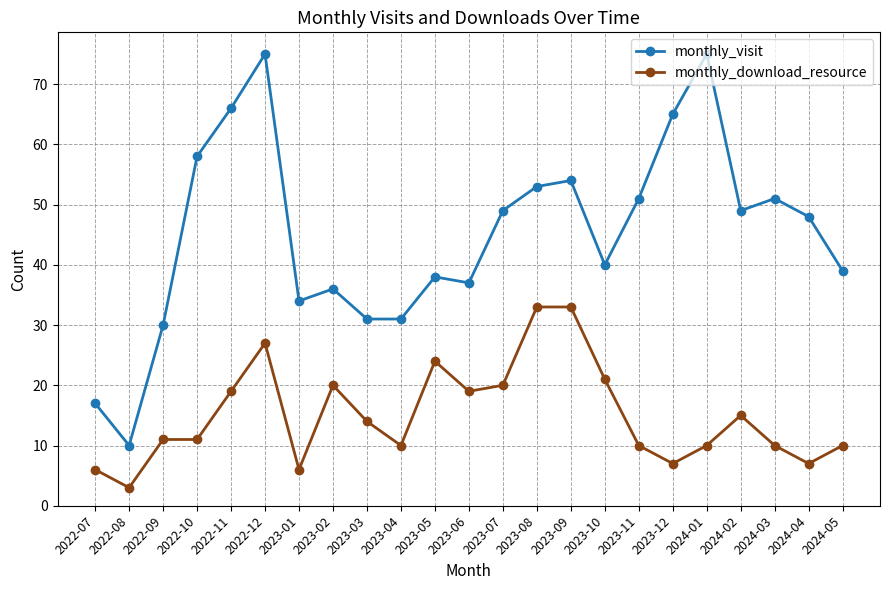

Read the monthly_download_resource value at 2023-03, to the nearest 10.

10